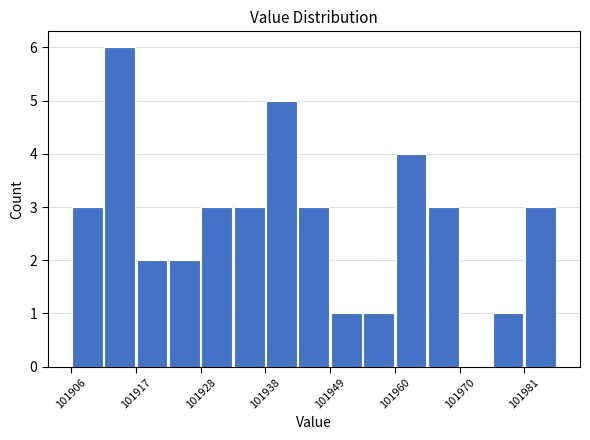

Around what value on the x-axis is the tallest bar? Give the approximate position of its centre, as read against the axis.

101914